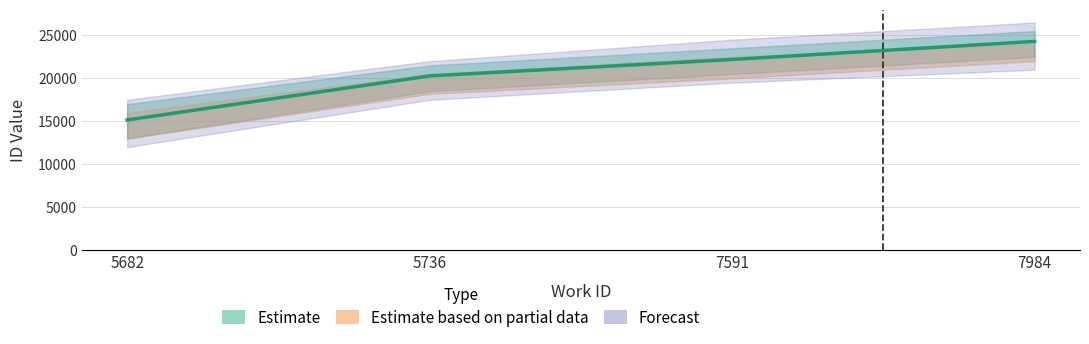

List the labels in order of value, largest first.

7984, 7591, 5736, 5682